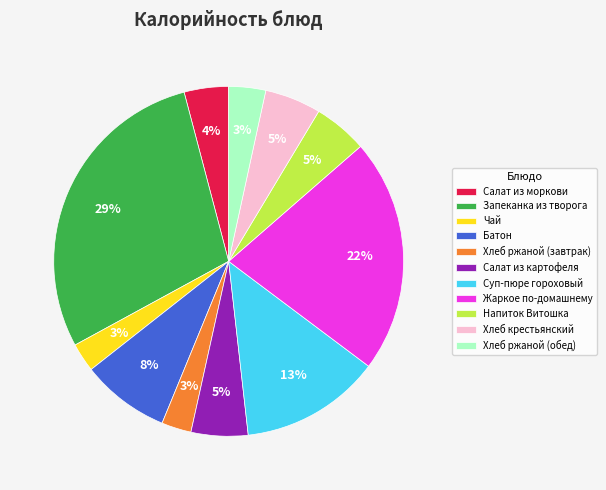

Is there a majority slice in this chart?

No